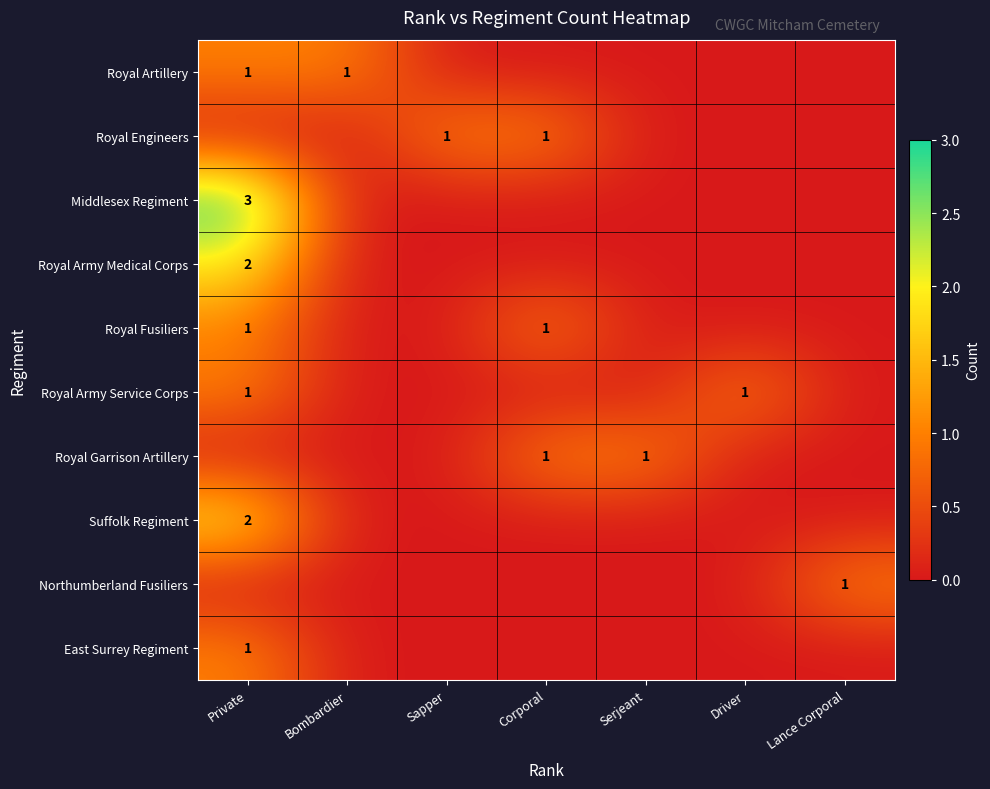

True or false: Royal Artillery has a value of 1 at Bombardier.

True